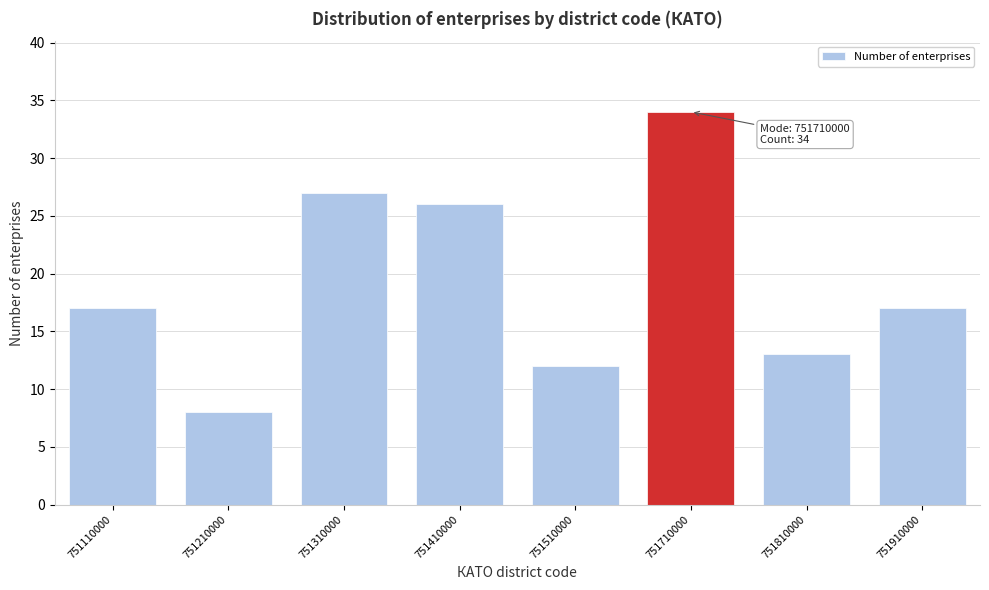

Reading left to right, list all the values displayed in this chart.

751110000=17	751210000=8	751310000=27	751410000=26	751510000=12	751710000=34	751810000=13	751910000=17